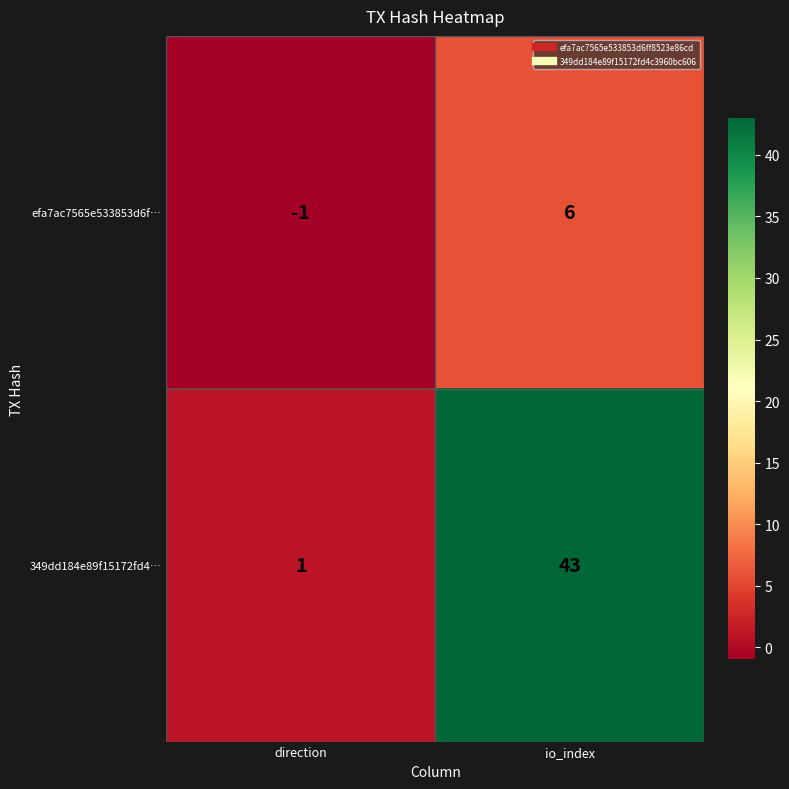

Which series has the largest range (max minus min)?

349dd184e89f15172fd4…